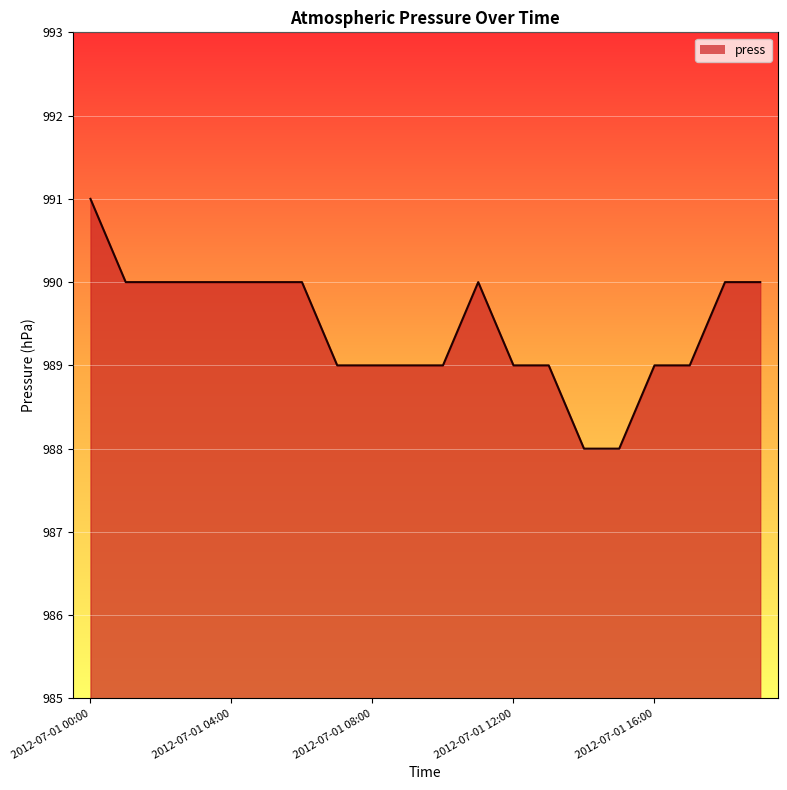

What is the average value?

989